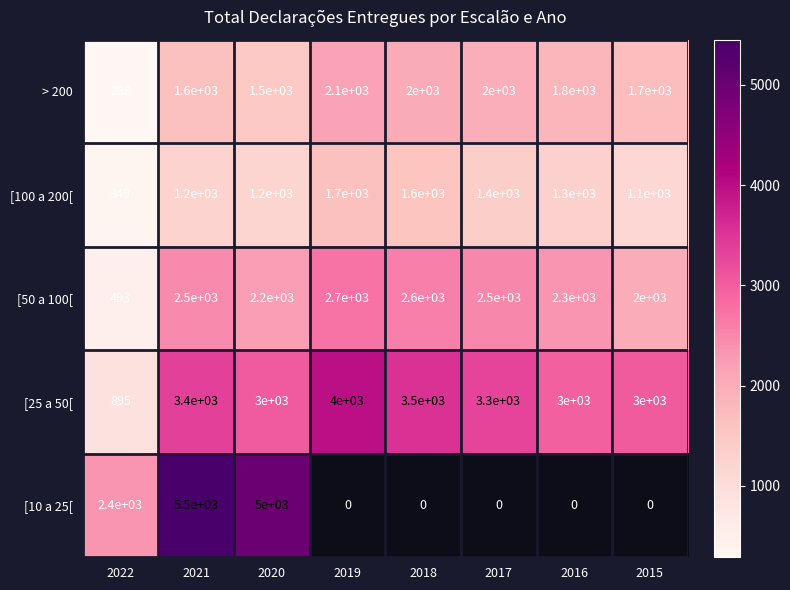

What is the minimum value for [100 a 200[?

349